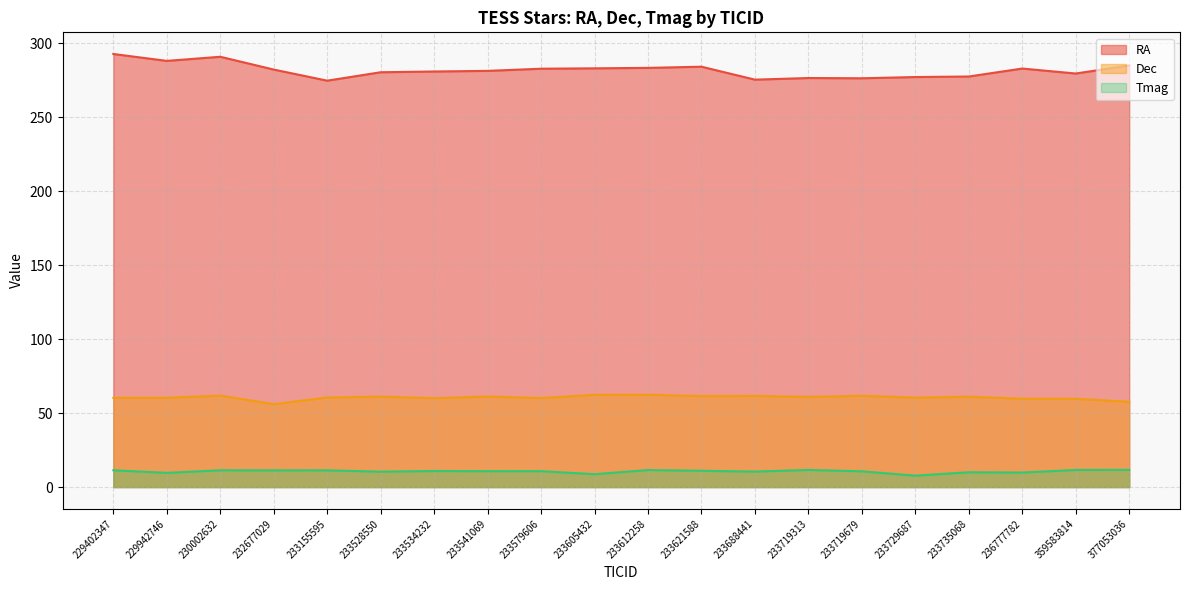

Which category has the lowest value in the Dec series?

232677029